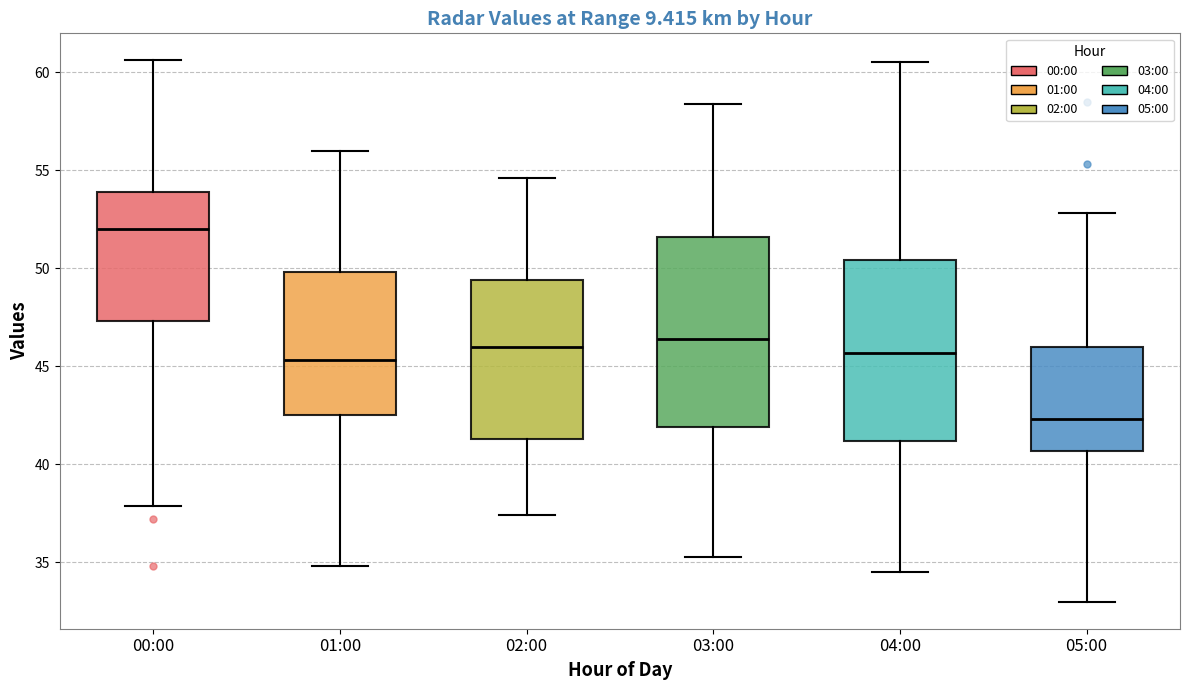

Reading left to right, read every box against the y-axis: the position of its median line, the range the box covers, and the ends of its whiskers. The values are not printed on the chart, so give them approximately, as read against the axis.

00:00: median 52.0, box 47.5 to 54.0, whiskers 38.0 to 60.5
01:00: median 45.5, box 42.5 to 50.0, whiskers 35.0 to 56.0
02:00: median 46.0, box 41.5 to 49.5, whiskers 37.5 to 54.5
03:00: median 46.5, box 42.0 to 51.5, whiskers 35.5 to 58.5
04:00: median 45.5, box 41.0 to 50.5, whiskers 34.5 to 60.5
05:00: median 42.5, box 40.5 to 46.0, whiskers 33.0 to 53.0